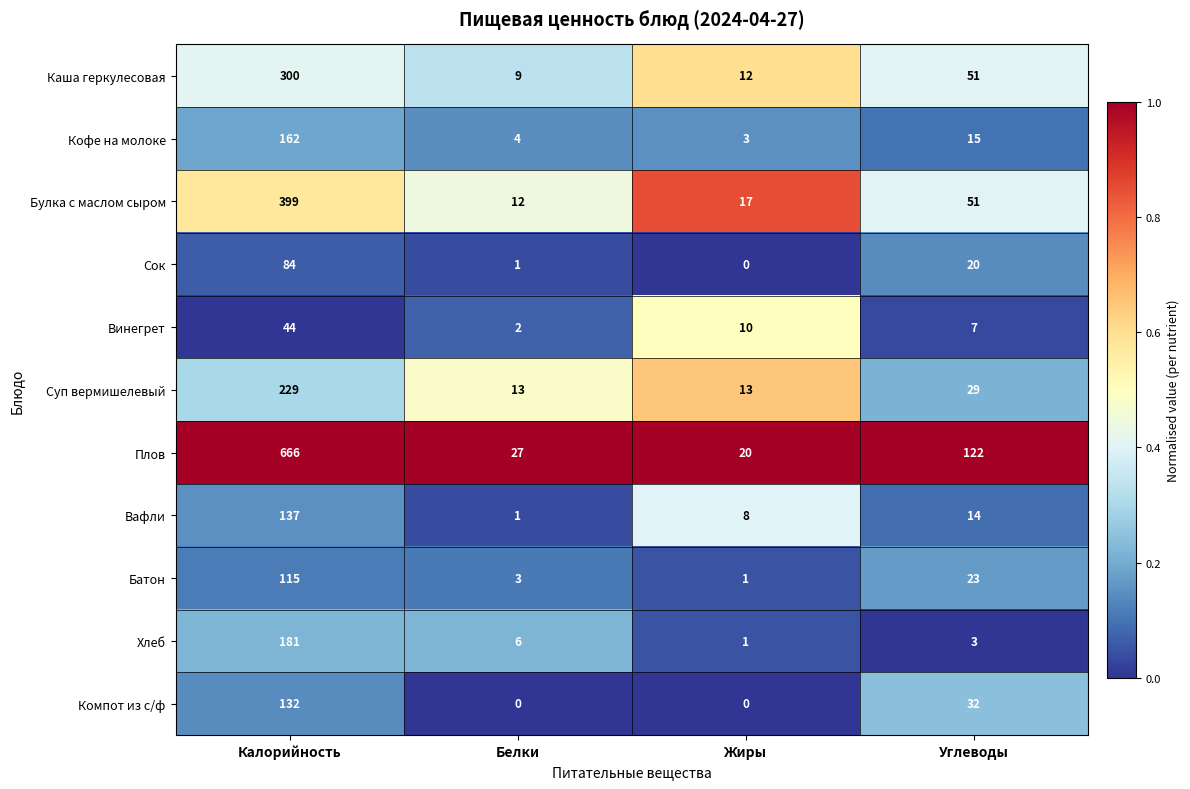

At which label is Сок closest to 42?

Углеводы